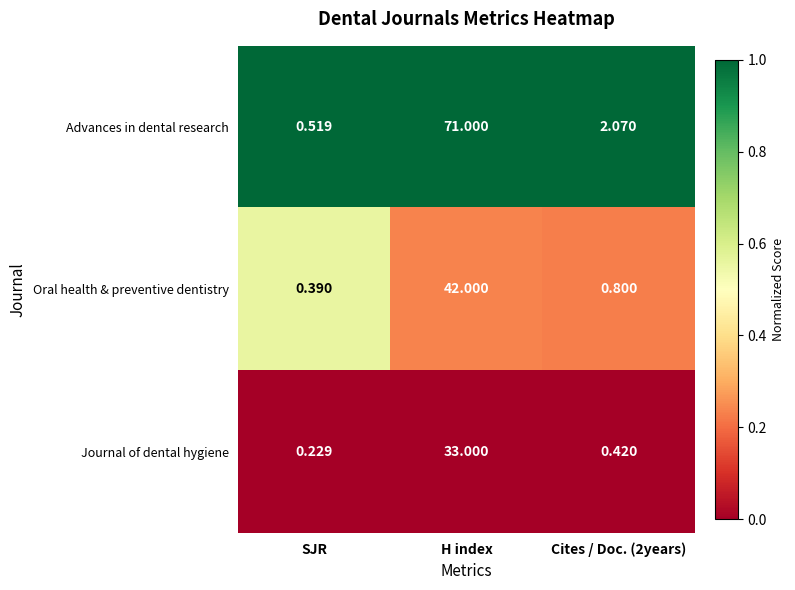

At which category does the chart reach its peak across all series?

H index